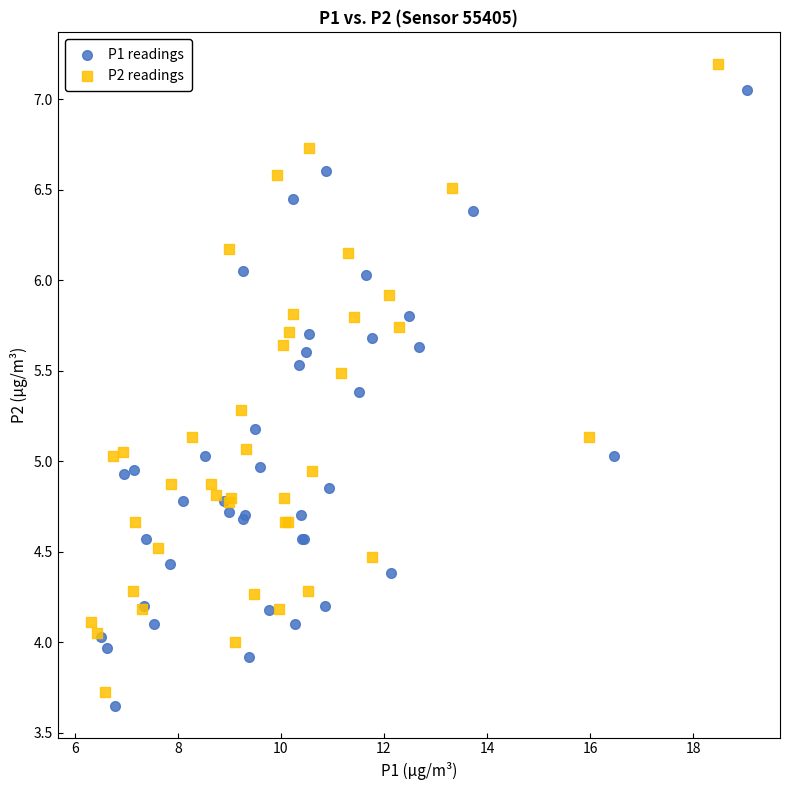

What are all the series names shown in the legend?

P1 readings, P2 readings